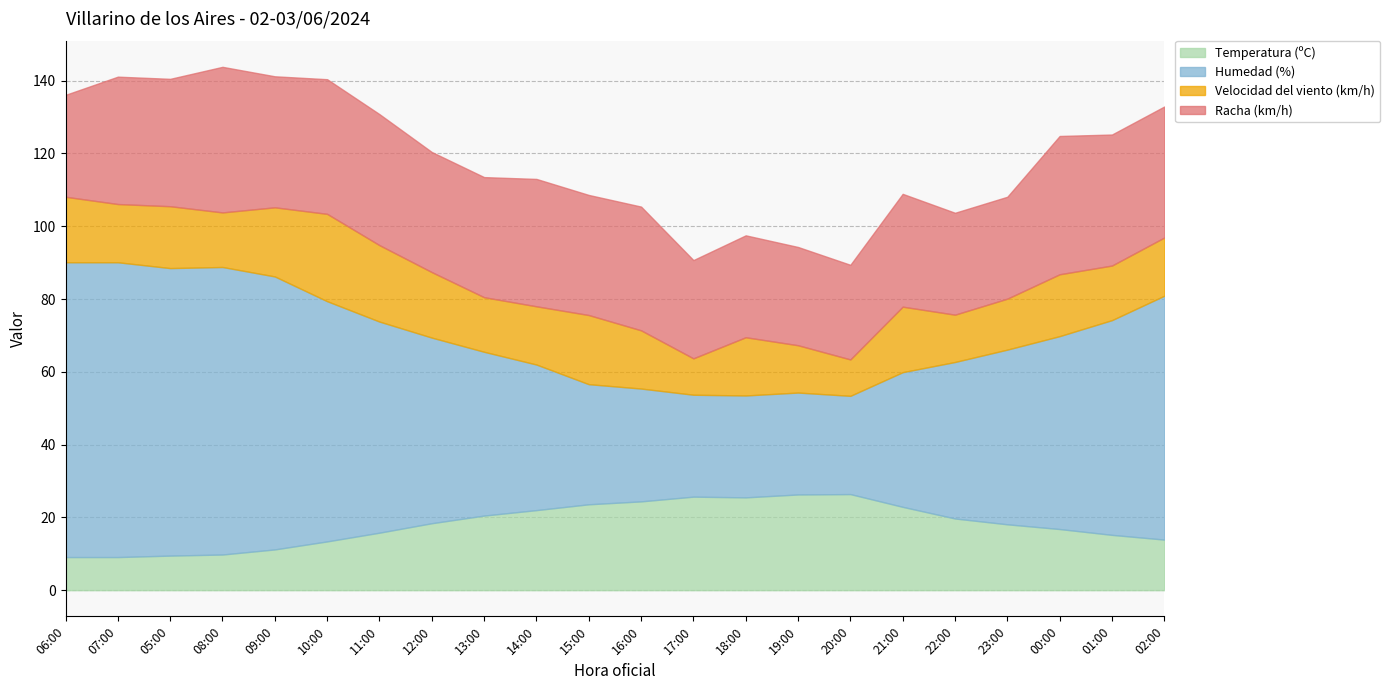

True or false: Velocidad del viento (km/h) and Racha (km/h) cross at least once.

False